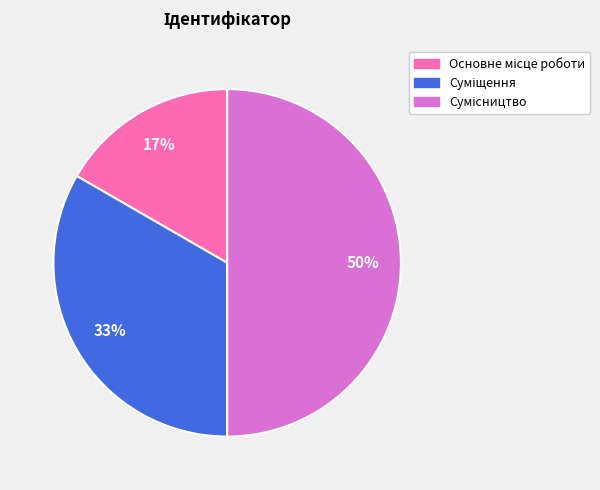

To the nearest percent, what is the difference between the largest and smallest slice percentages?

33%